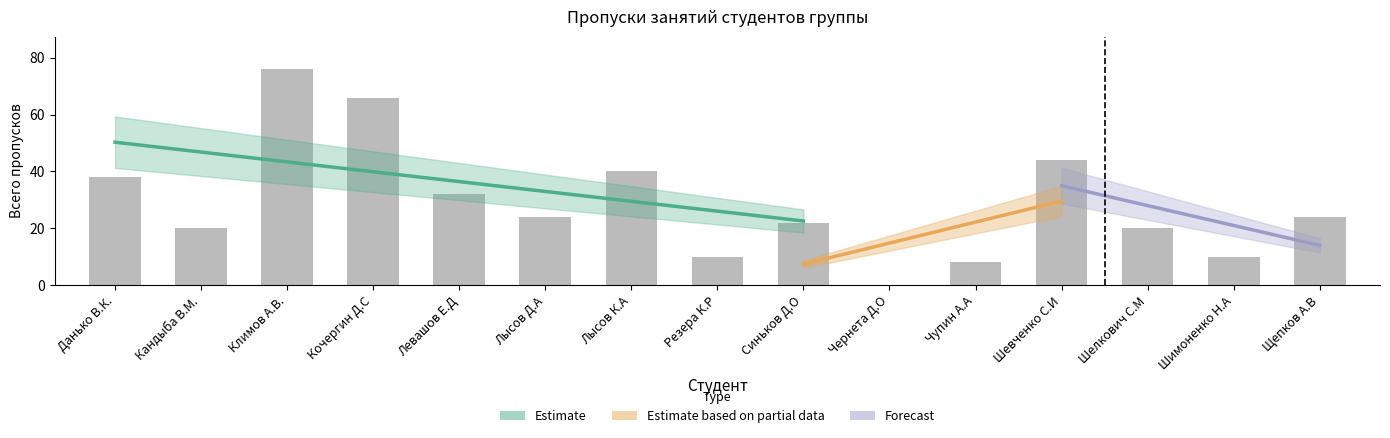

Which has a higher value, Синьков Д.О or Левашов Е.Д?

Левашов Е.Д